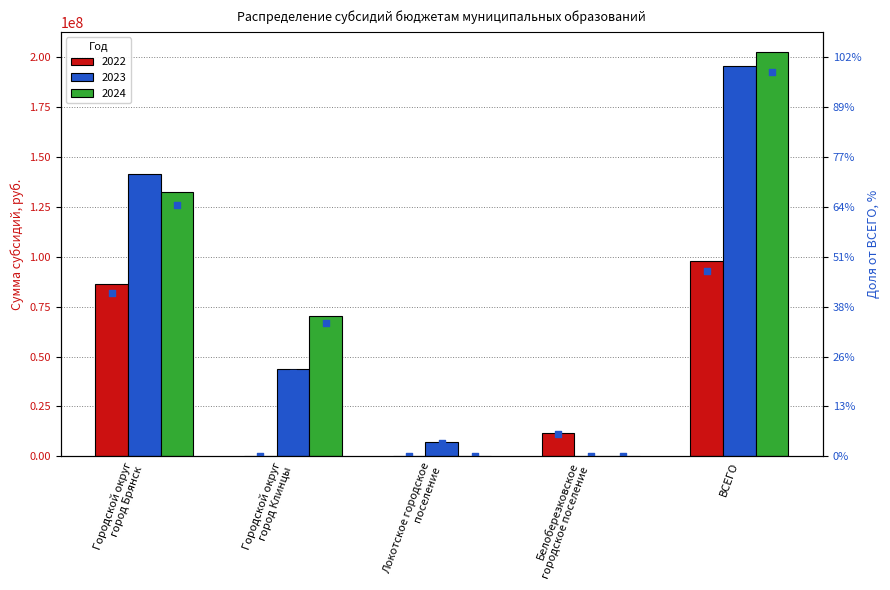

Which series reaches the maximum Y coordinate?

2024